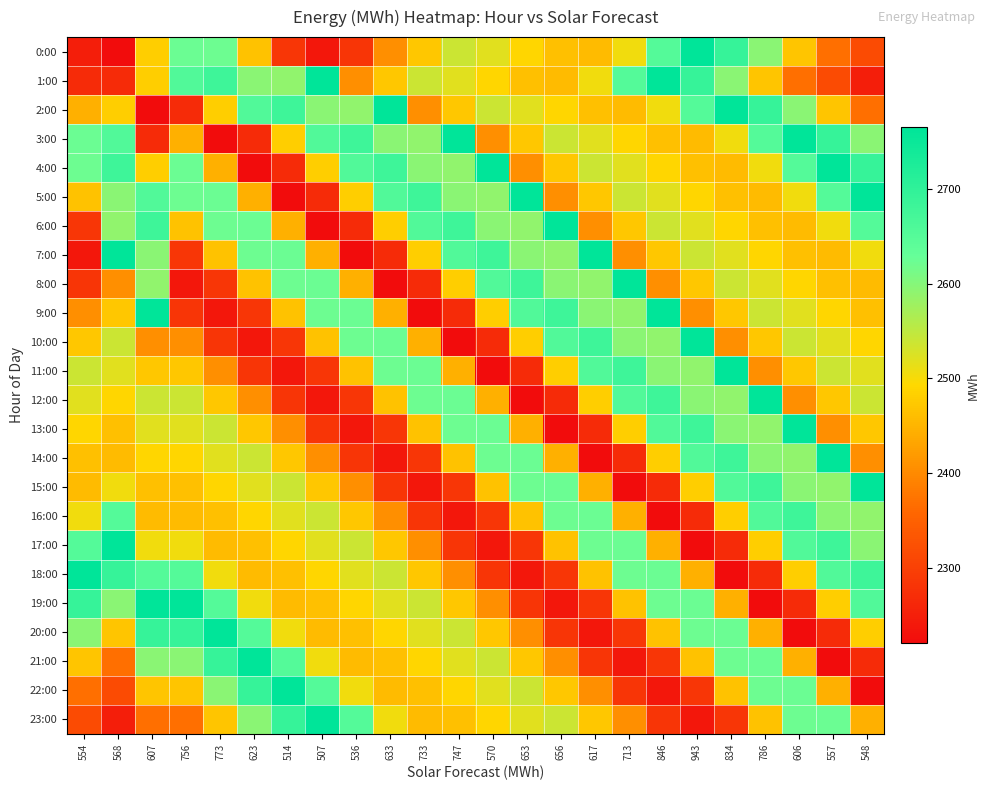

Between 507 and 623, which is larger?

623